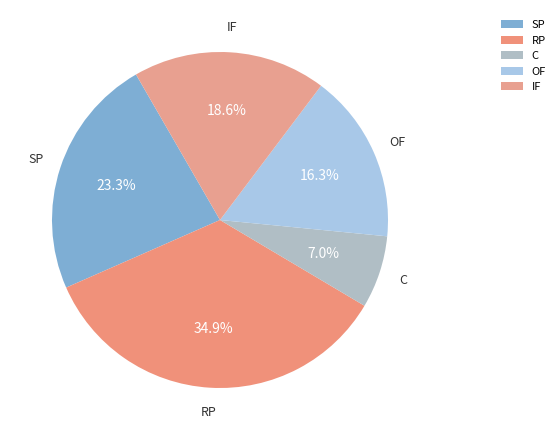

Which has a higher value, OF or SP?

SP